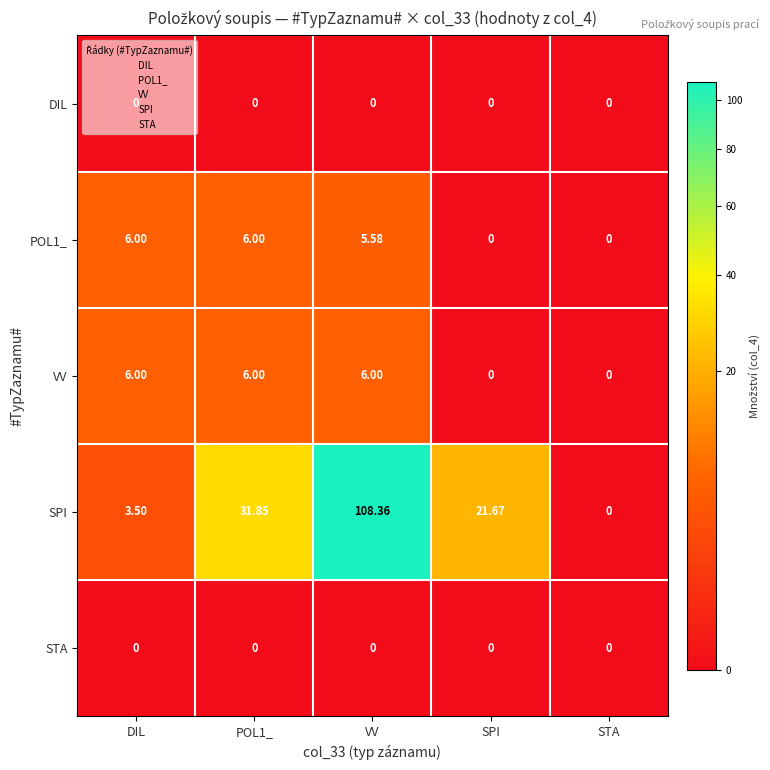

Which series has the largest total across all categories?

SPI